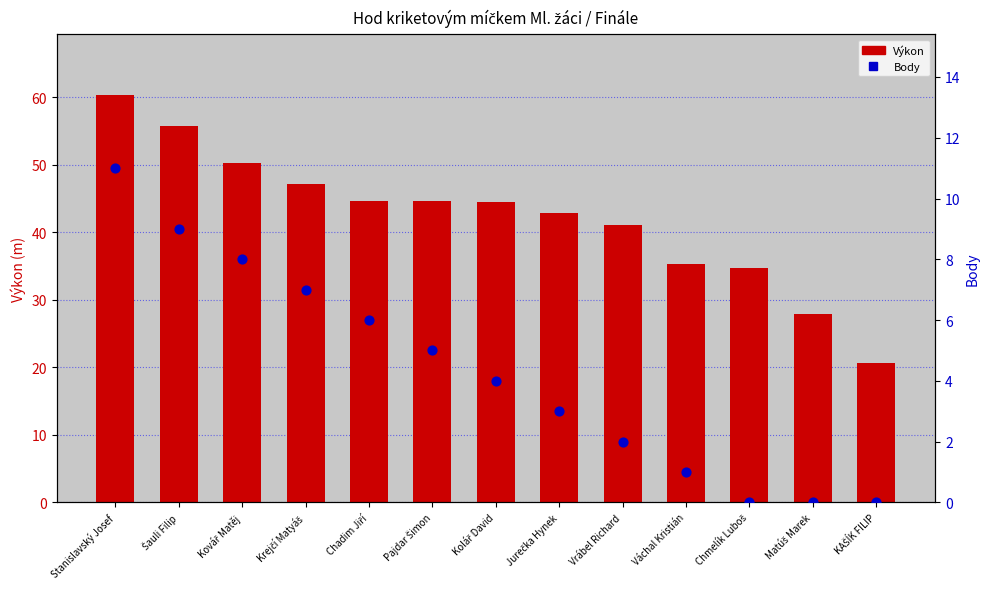

Which series reaches the maximum Y coordinate?

Výkon